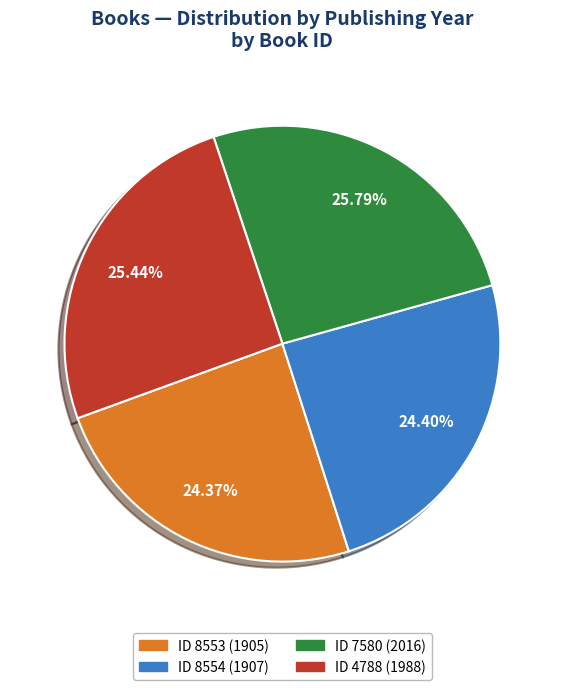

Is the sum of ID 8554 (1907) and ID 7580 (2016) greater than half?

Yes